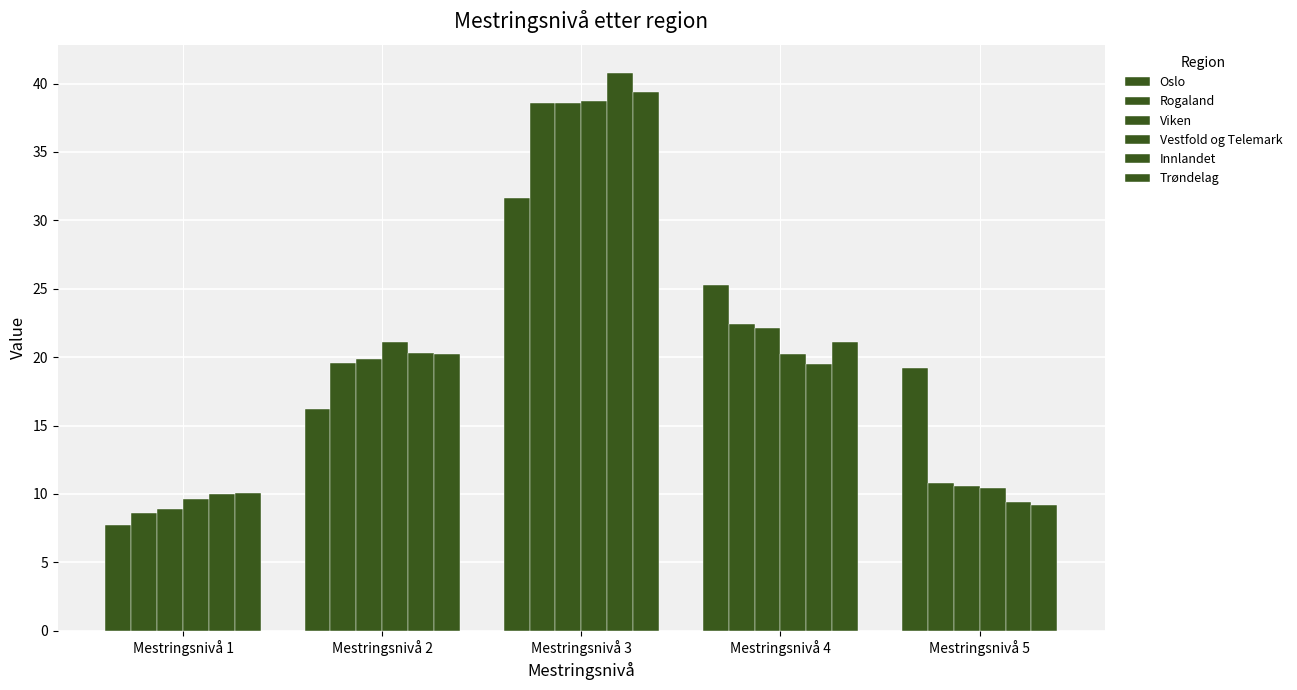

The Trøndelag series shows 10.1 at Mestringsnivå 1. True or false?

True